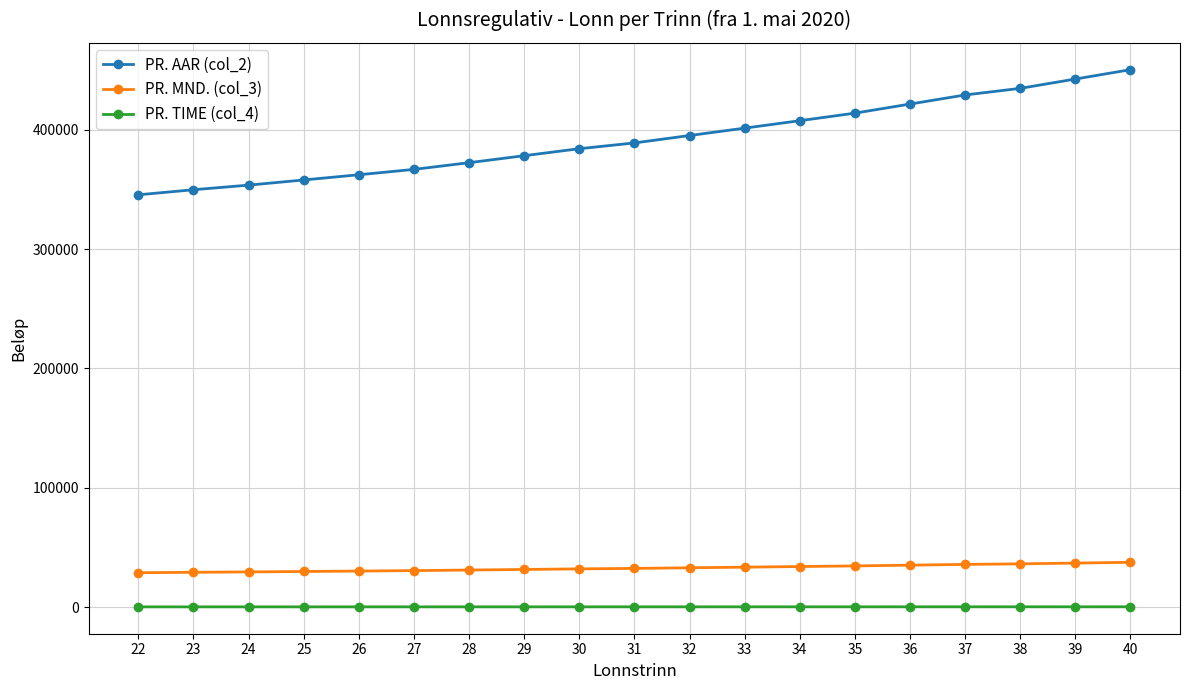

What is the value of the PR. MND. (col_3) point at the 11th from the left?

32935.3